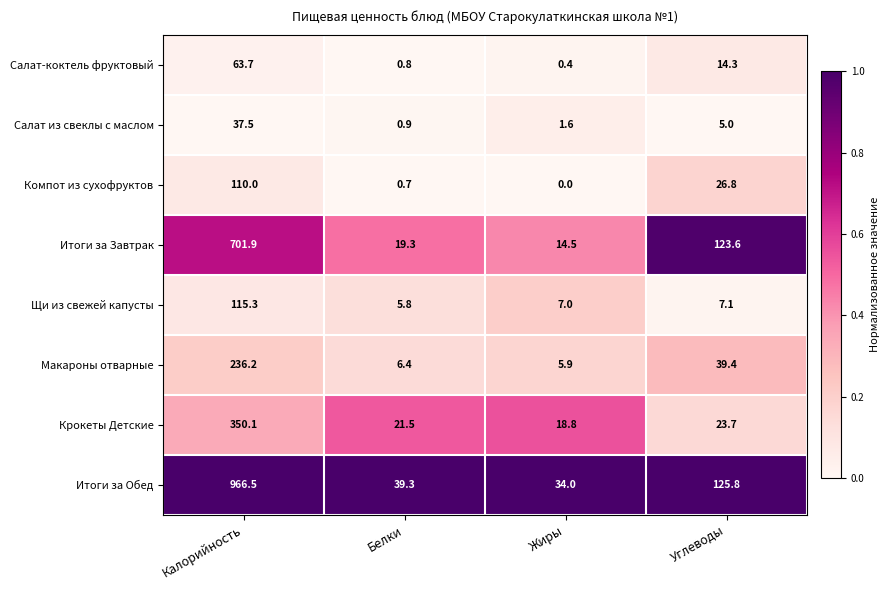

The Щи из свежей капусты series shows 115.3 at Калорийность. True or false?

True